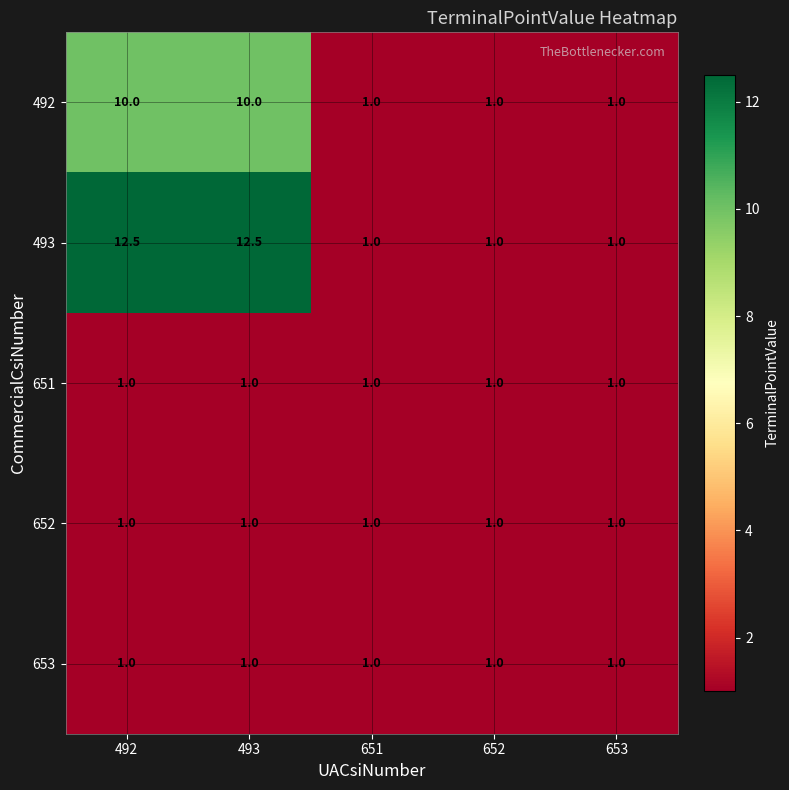

What is the maximum value shown in the chart?

12.5